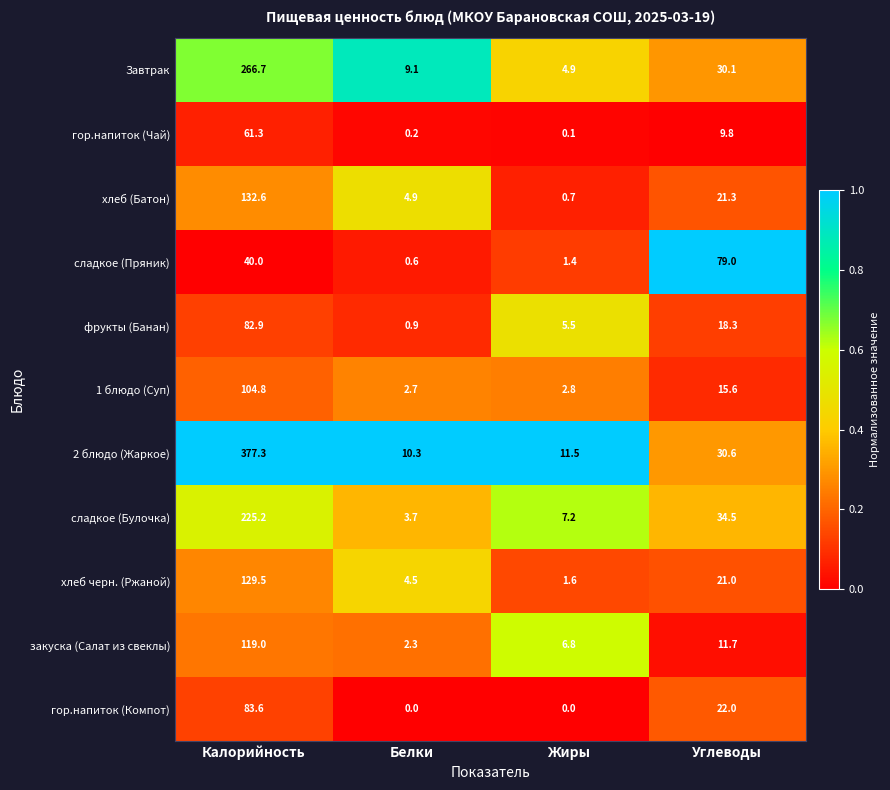

What is the difference between the maximum and minimum values in the хлеб (Батон) series?

131.9